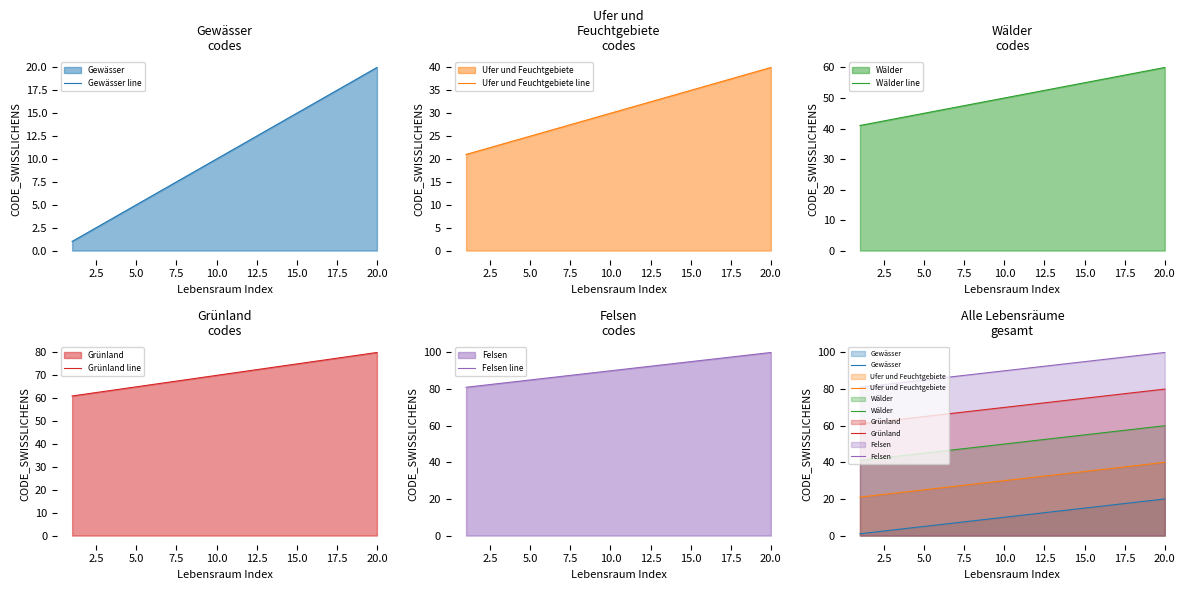

What is the value of the Ufer und Feuchtgebiete point at the 19th from the left?

39